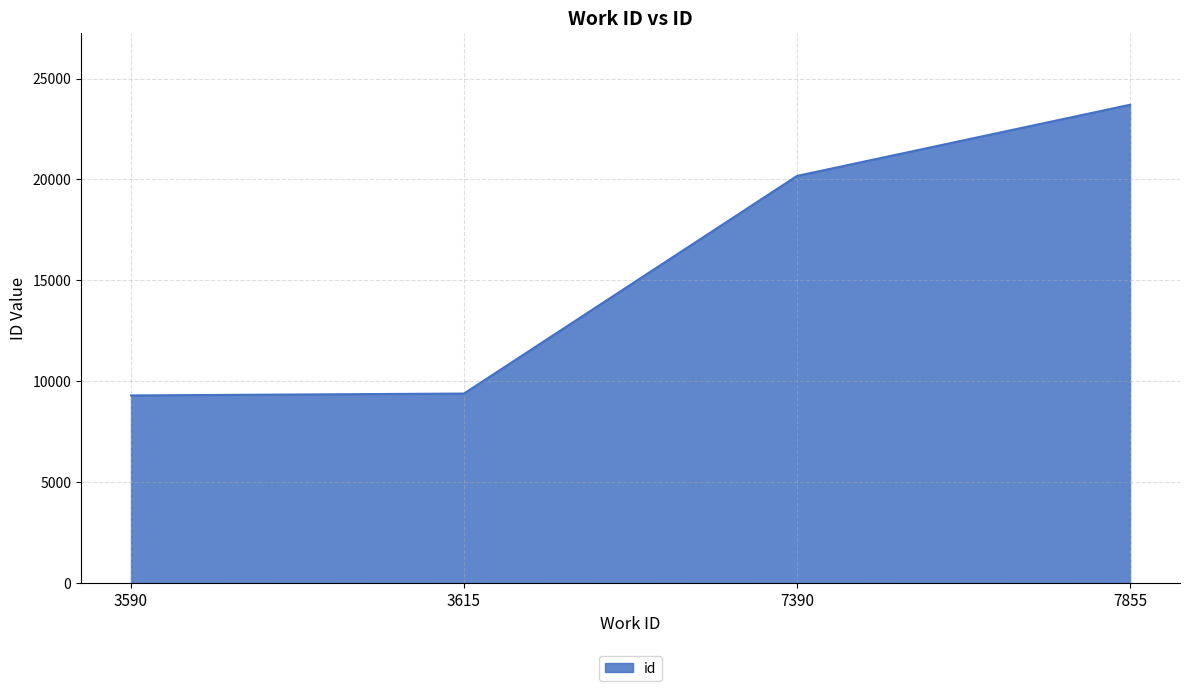

Where is the data nearest to the value 16499?

7390